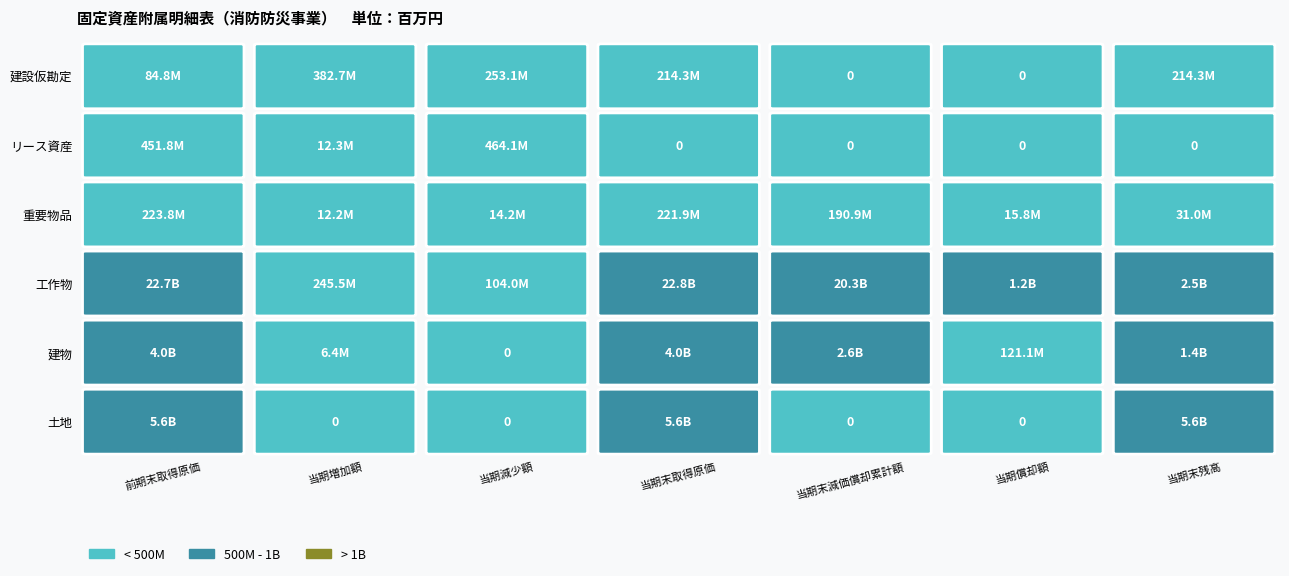

Reading left to right, extract all data points from this chart.

土地: 5631040000	0	0	5631040000	0	0	5631040000
建物: 4003279083	6397600	0	4009676683	2618485296	121063051	1391191387
工作物: 22700260389	245528160	104020004	22841768545	20311636870	1187130822	2530131675
重要物品: 223827640	12227000	14185000	221869640	190860317	15759065	31009323
リース資産: 451778016	12300740	464078756	0	0	0	0
建設仮勘定: 84821820	382652274	253146474	214327620	0	0	214327620